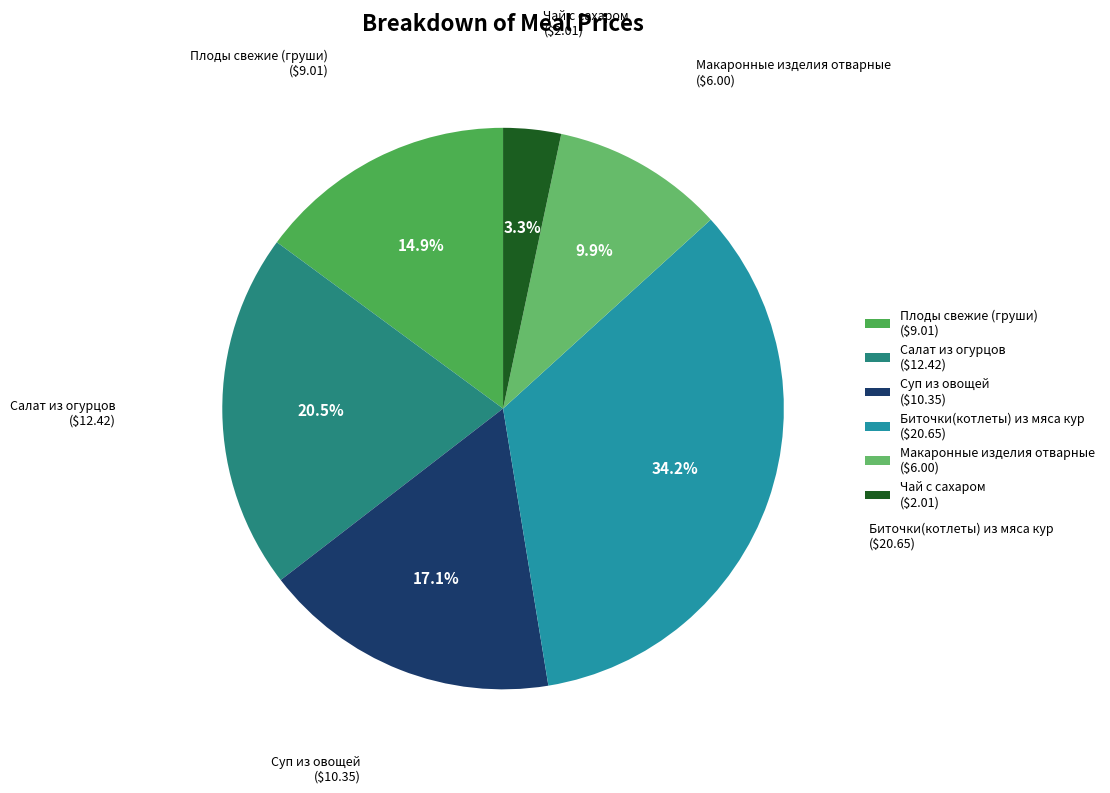

Is there a majority slice in this chart?

No